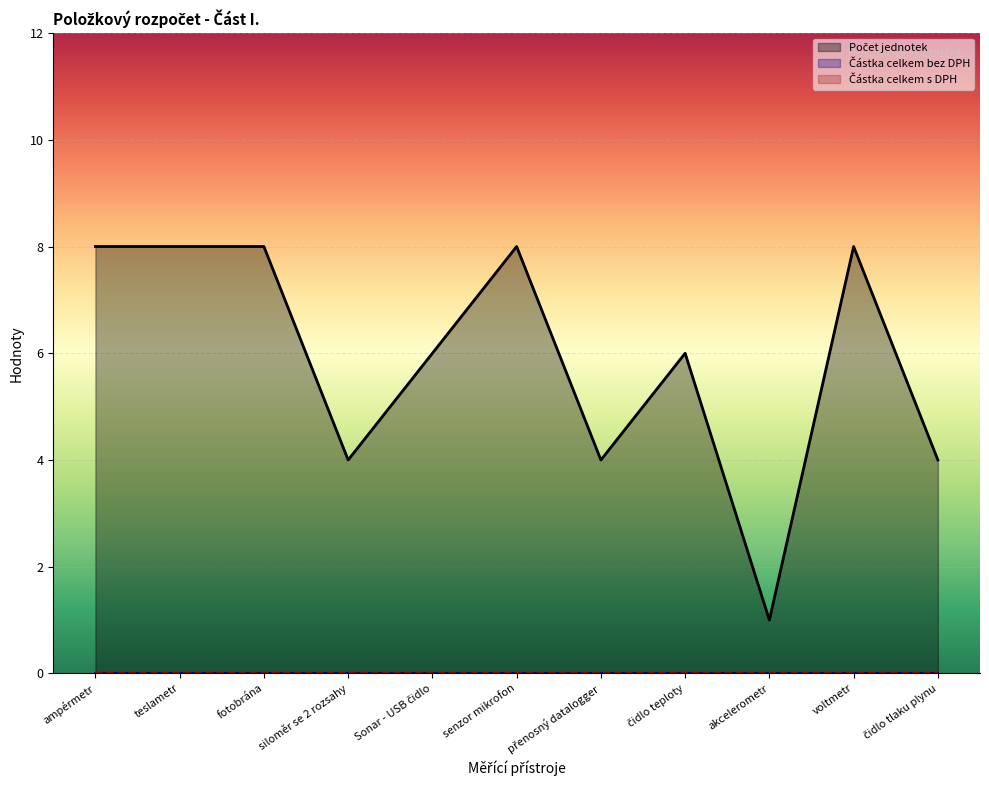

True or false: Počet jednotek and Částka celkem s DPH intersect in this chart.

False